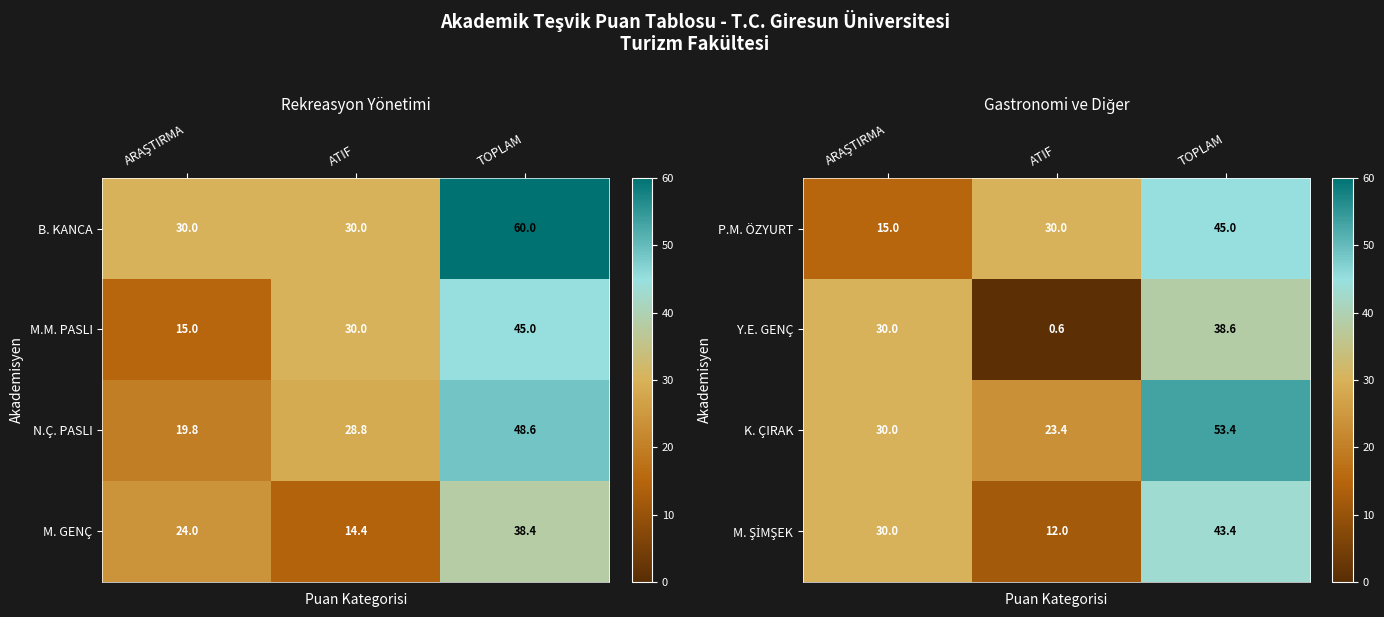

True or false: Y.E. GENÇ has a value of 60.1 at TOPLAM.

False